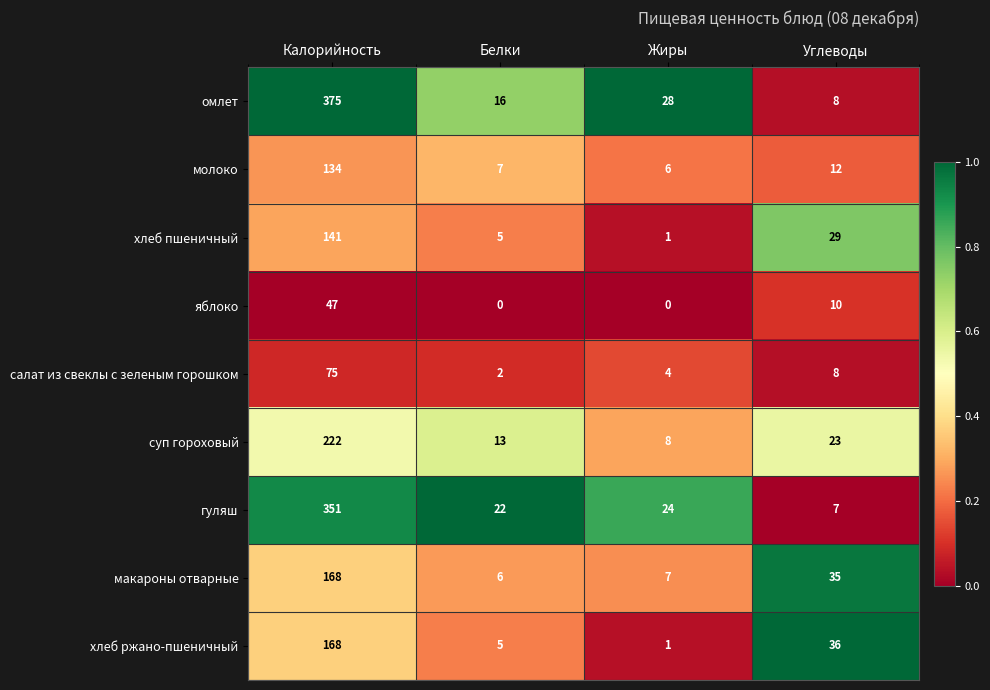

Count the number of data series in this chart.

9